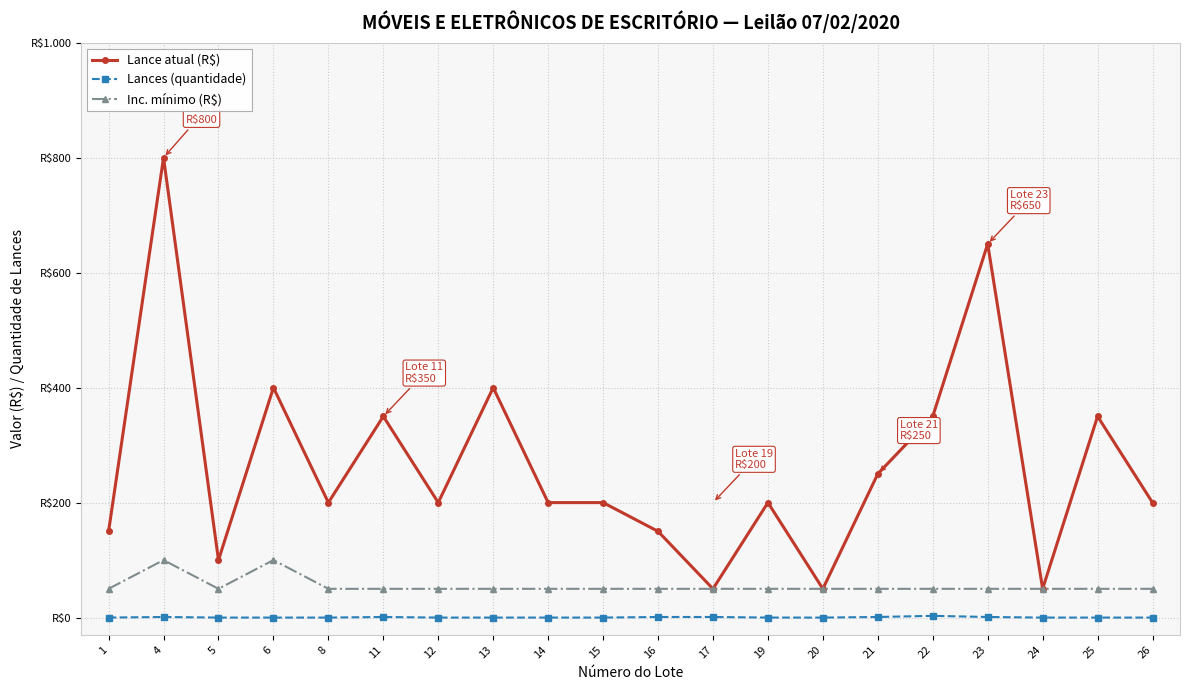

What is the difference between the highest and lowest values at 13?

400